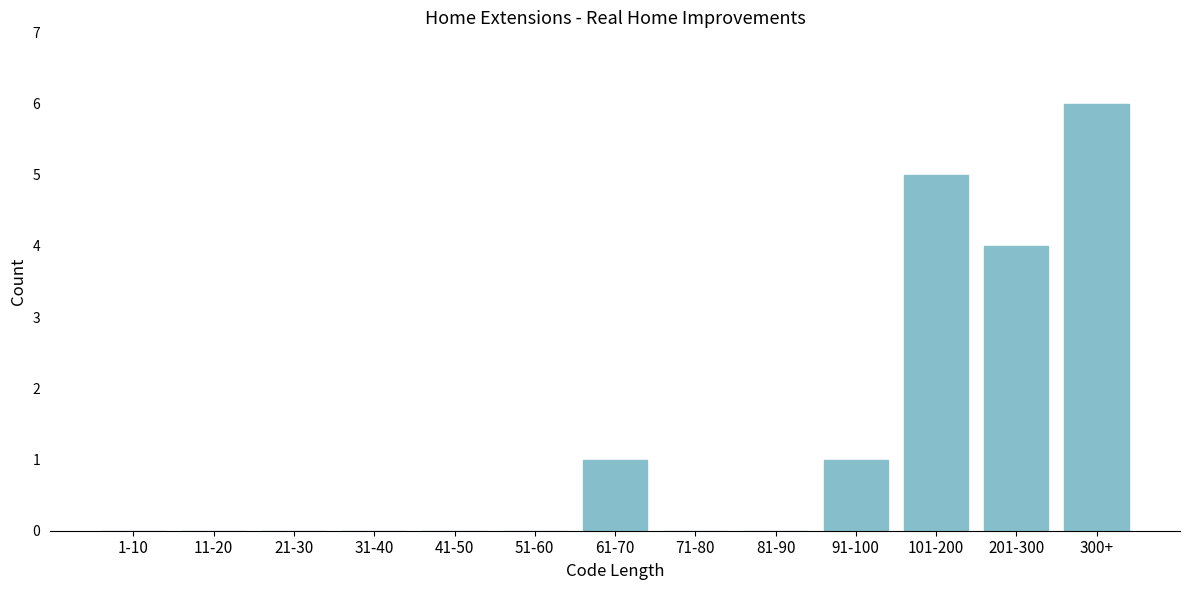

Reading left to right, transcribe all the data shown in this chart.

1-10=0	11-20=0	21-30=0	31-40=0	41-50=0	51-60=0	61-70=1	71-80=0	81-90=0	91-100=1	101-200=5	201-300=4	300+=6